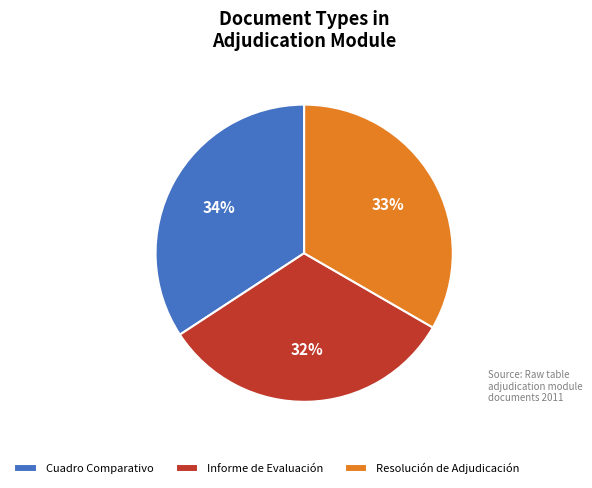

Is there a majority slice in this chart?

No